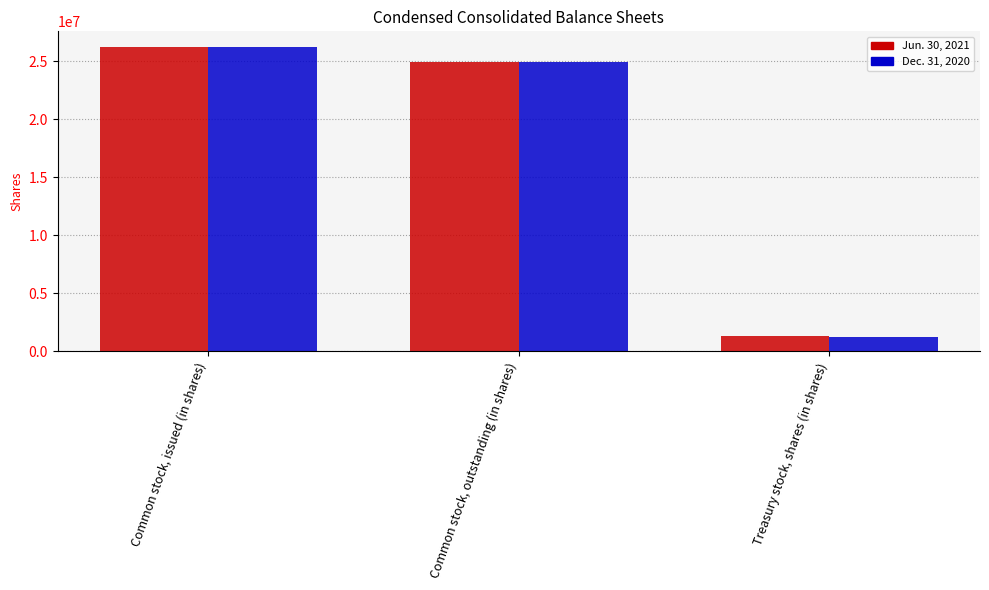

Reading right to left, list all the values displayed in this chart.

Jun. 30, 2021: 1306487	24954529	26261016
Dec. 31, 2020: 1285781	24974995	26260776